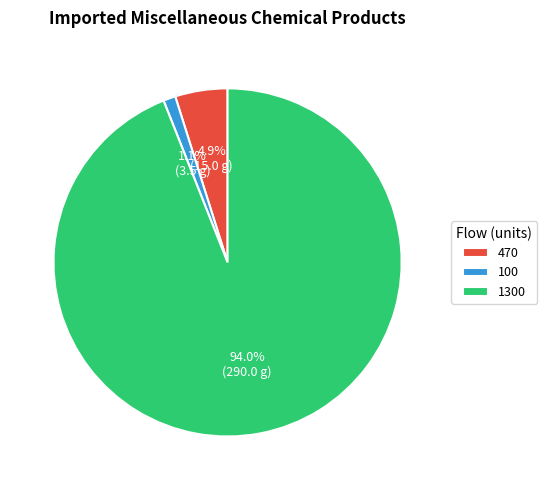

To the nearest percent, what is the average slice percentage?

33%